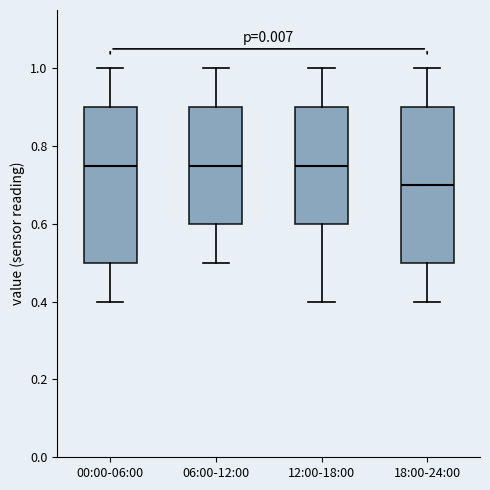

Where does the upper whisker of the box for 12:00-18:00 end on the y-axis? The values are not printed on the chart, so give them approximately, as read against the axis.

1.00